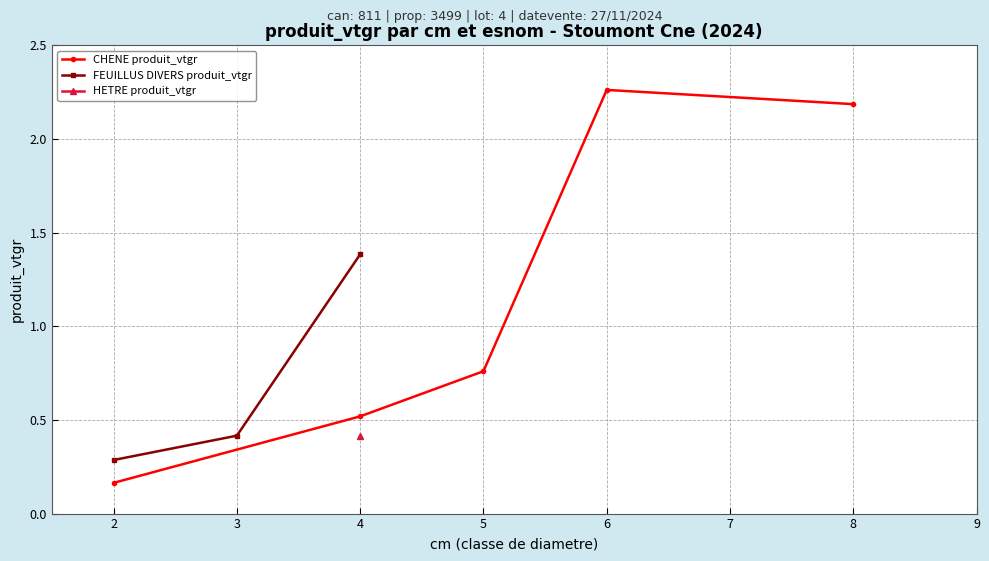

What are all the series names shown in the legend?

CHENE produit_vtgr, FEUILLUS DIVERS produit_vtgr, HETRE produit_vtgr